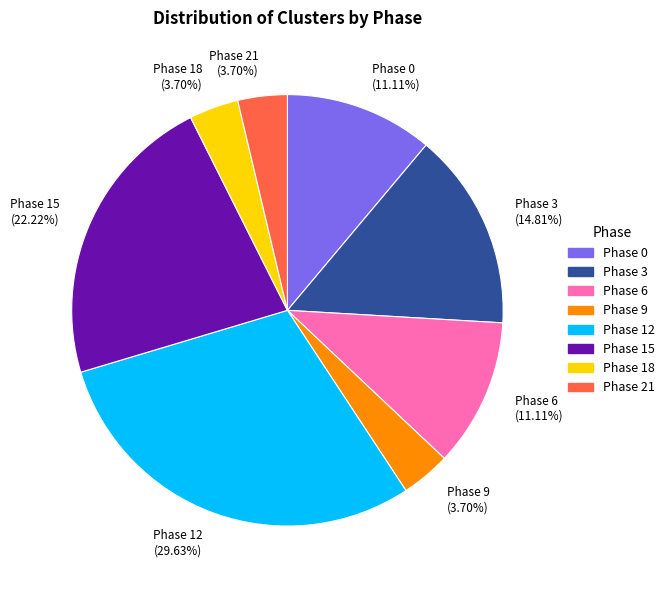

Which slice is the largest?

Phase 12